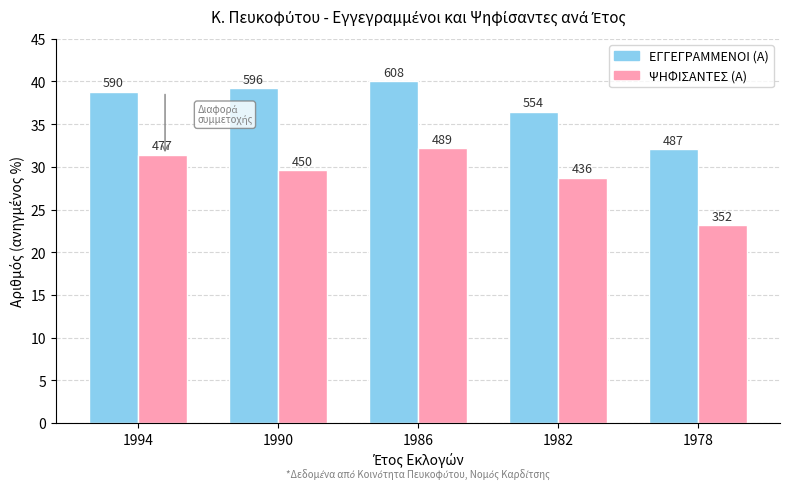

What are all the series names shown in the legend?

ΕΓΓΕΓΡΑΜΜΕΝΟΙ (Α), ΨΗΦΙΣΑΝΤΕΣ (Α)